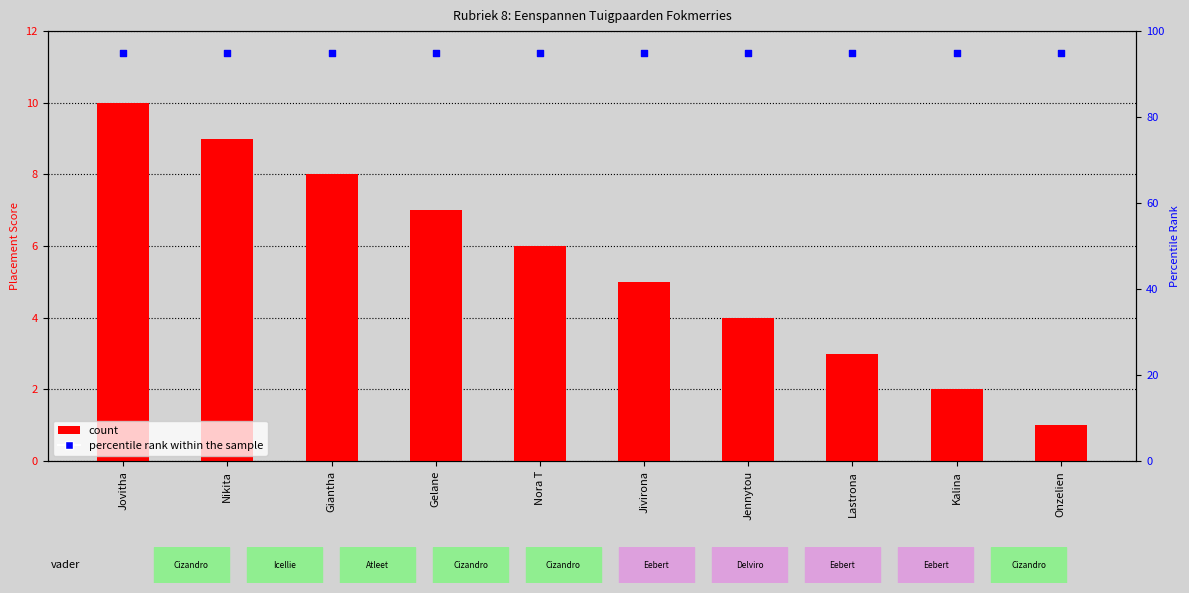

Which series has the widest spread of Y values?

count